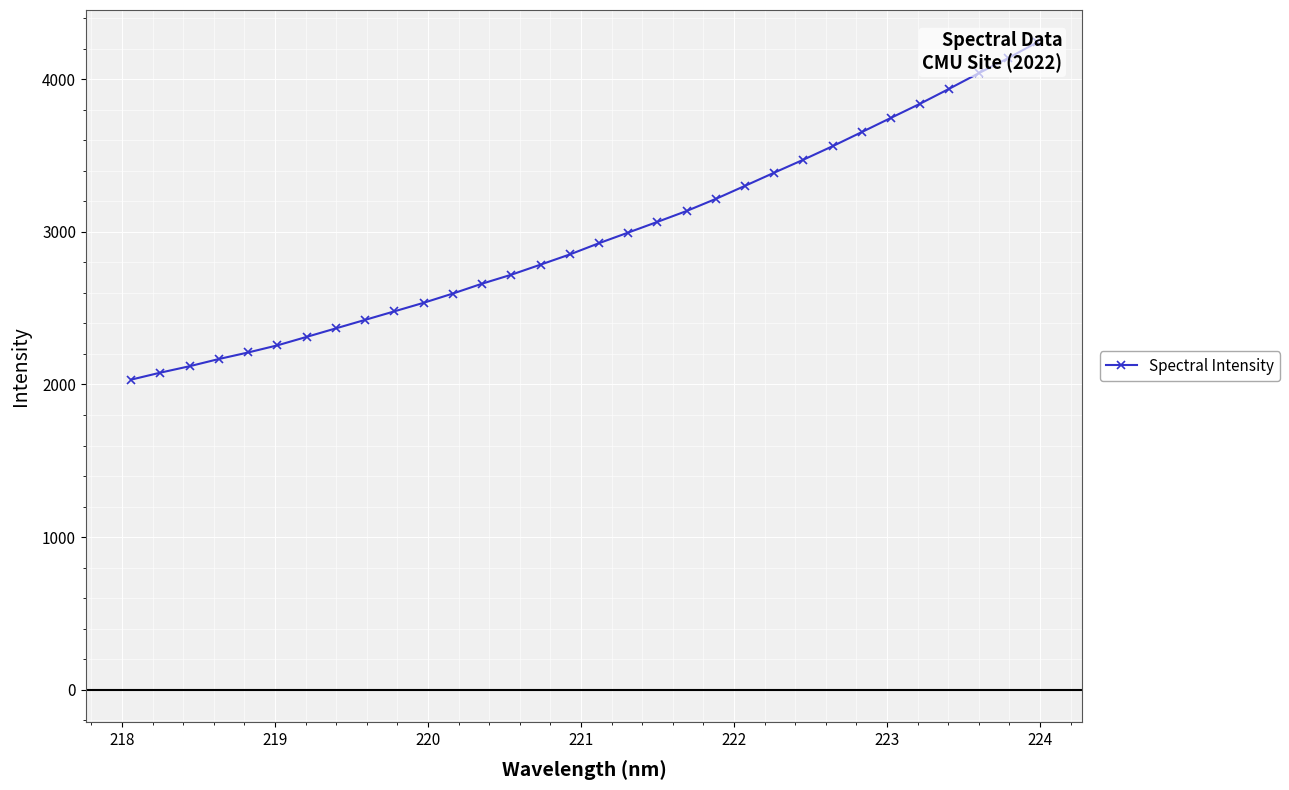

What is the value of the 20th point from the left?

3136.2